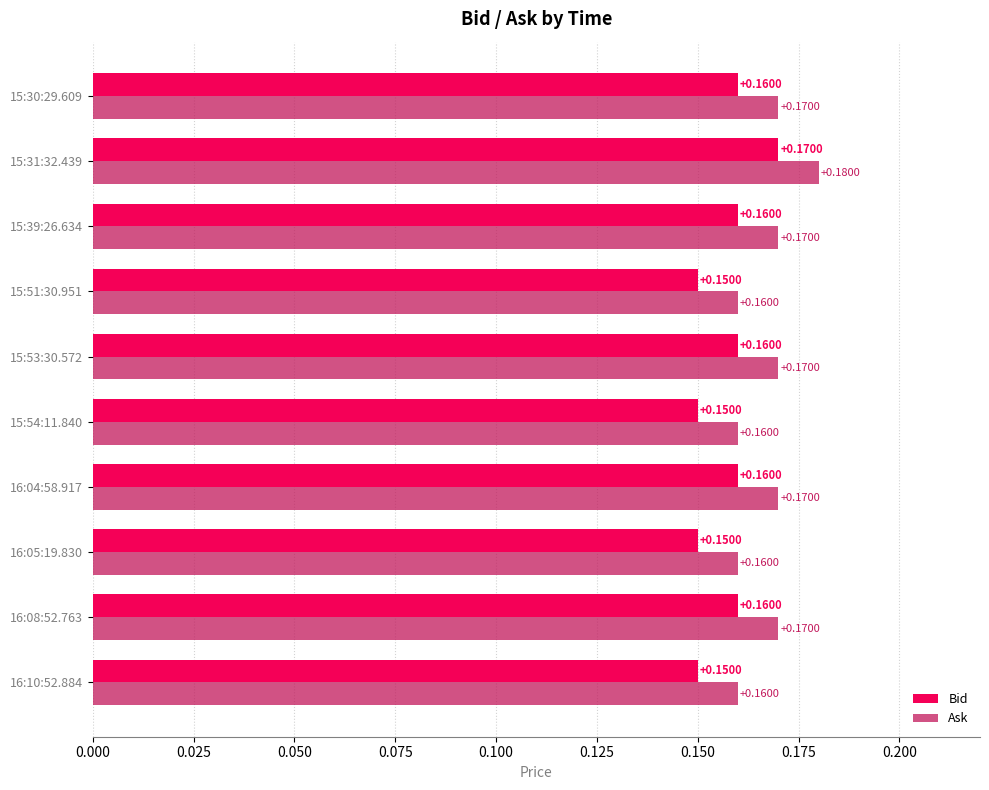

List the series in order of their peak value, lowest first.

Bid, Ask